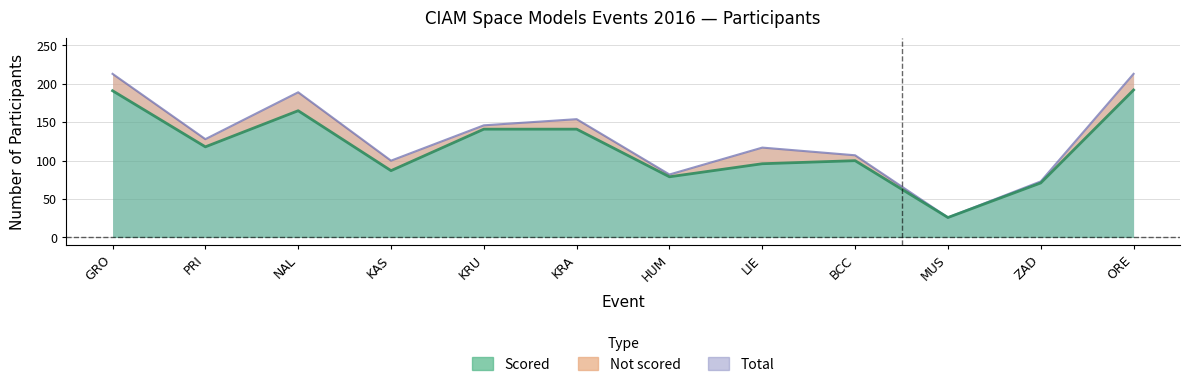

What is the total value across all series at LIE?

213